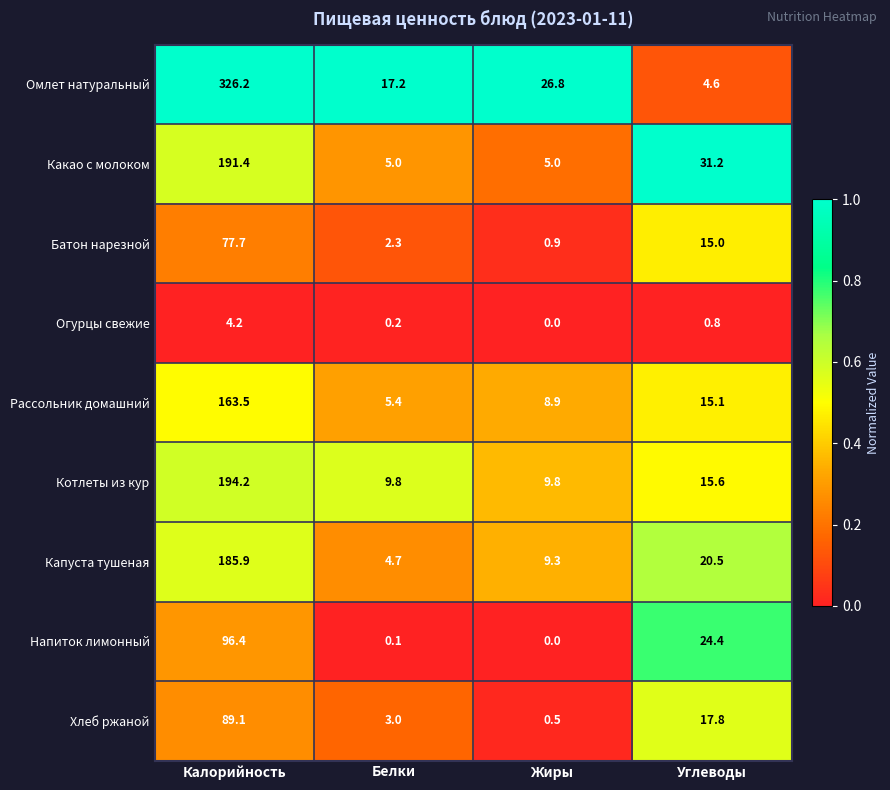

At which label does Какао с молоком first exceed 31?

Калорийность